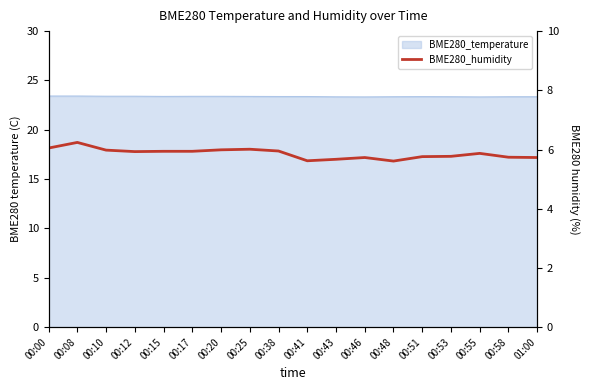

At which category does the chart reach its peak across all series?

00:08